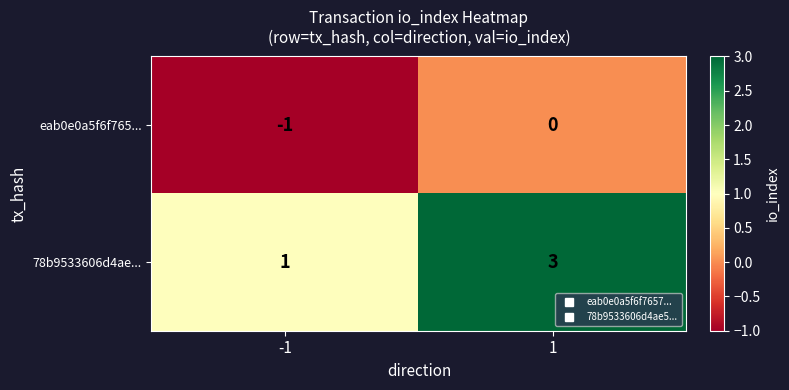

The value of eab0e0a5f6f765... at -1 is -1. True or false?

True